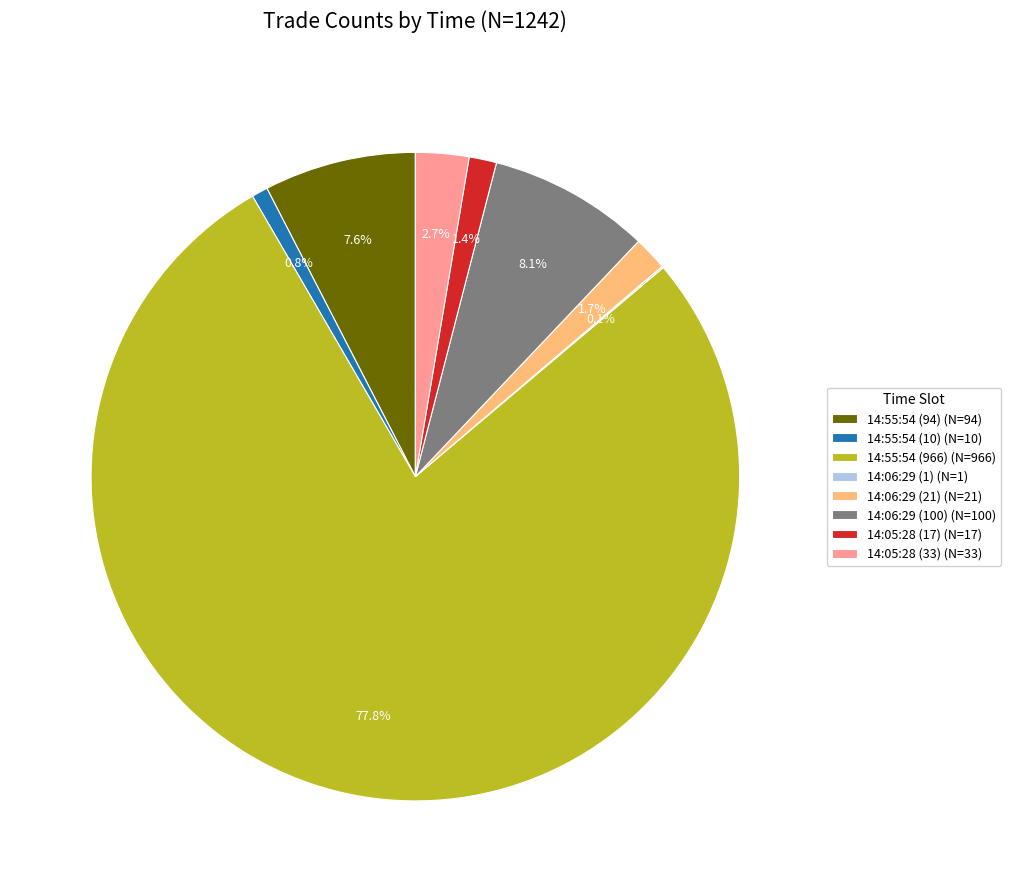

Which has a higher value, 14:55:54 (966) (N=966) or 14:05:28 (17) (N=17)?

14:55:54 (966) (N=966)